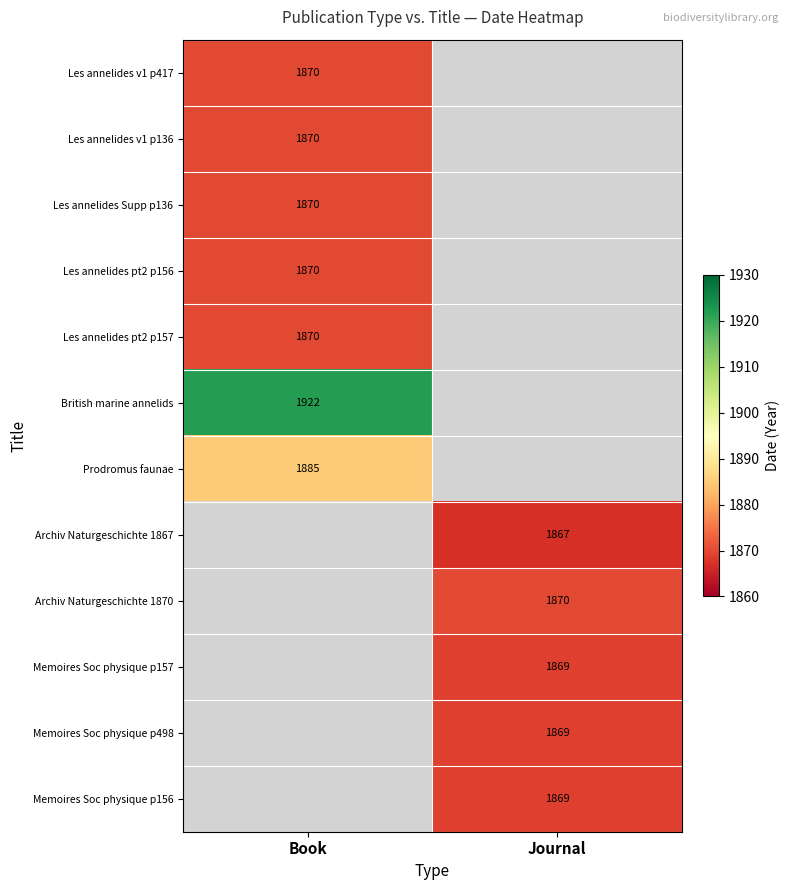

The value of British marine annelids at Book is 1922. True or false?

True